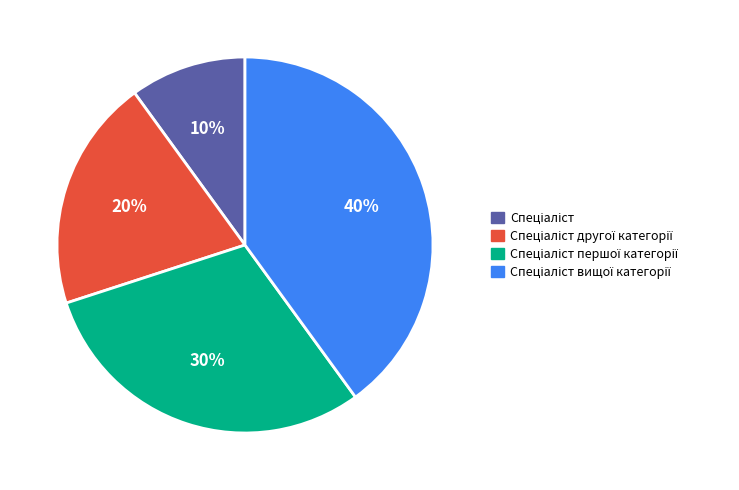

Is there any slice that represents more than half of the pie?

No